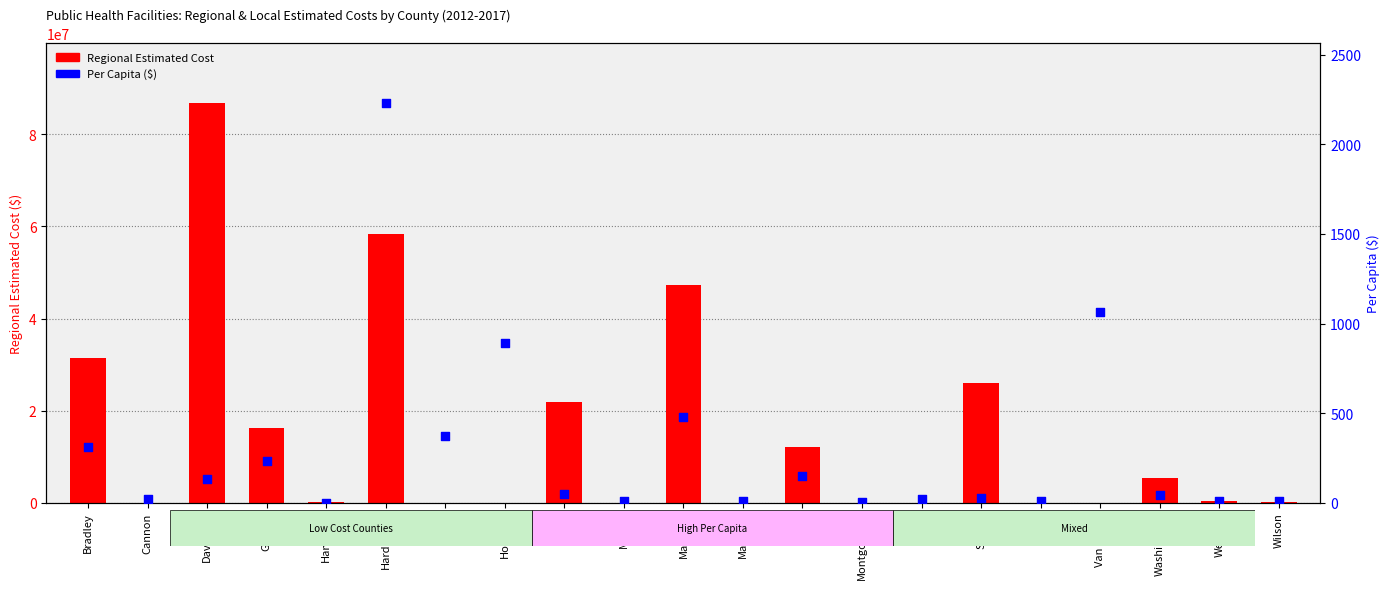

What are all the series names shown in the legend?

Regional Estimated Cost, Per Capita ($)